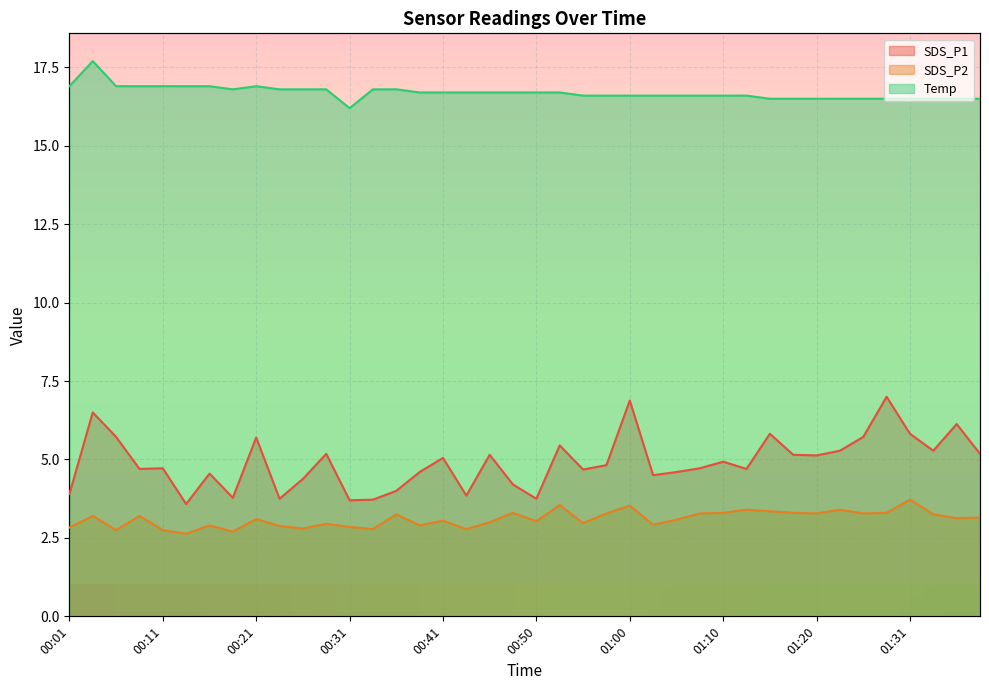

True or false: SDS_P1 and Temp intersect in this chart.

False